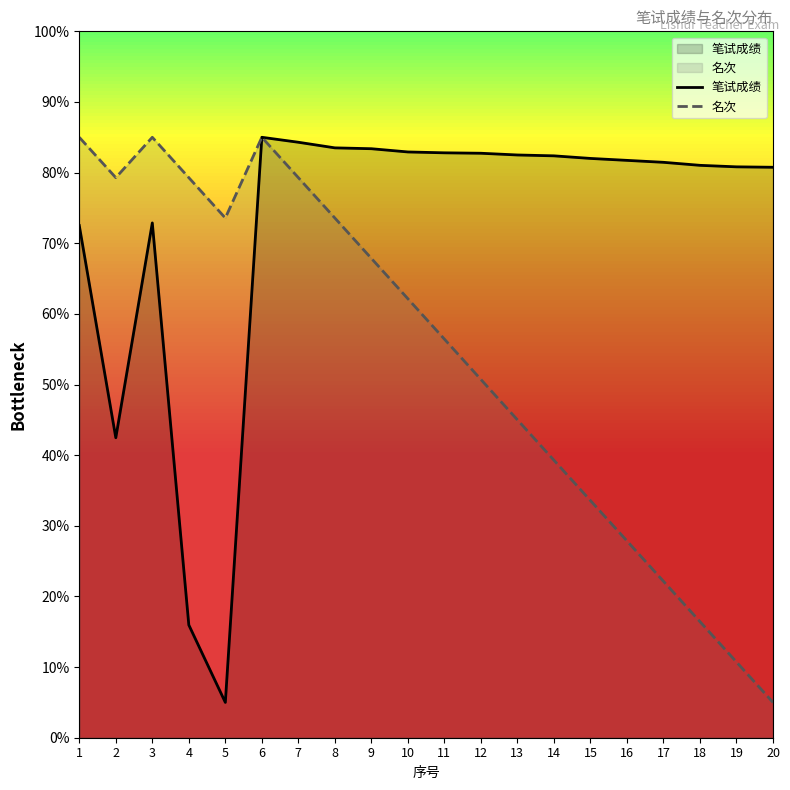

What is the highest value of the 笔试成绩 series?

85.0